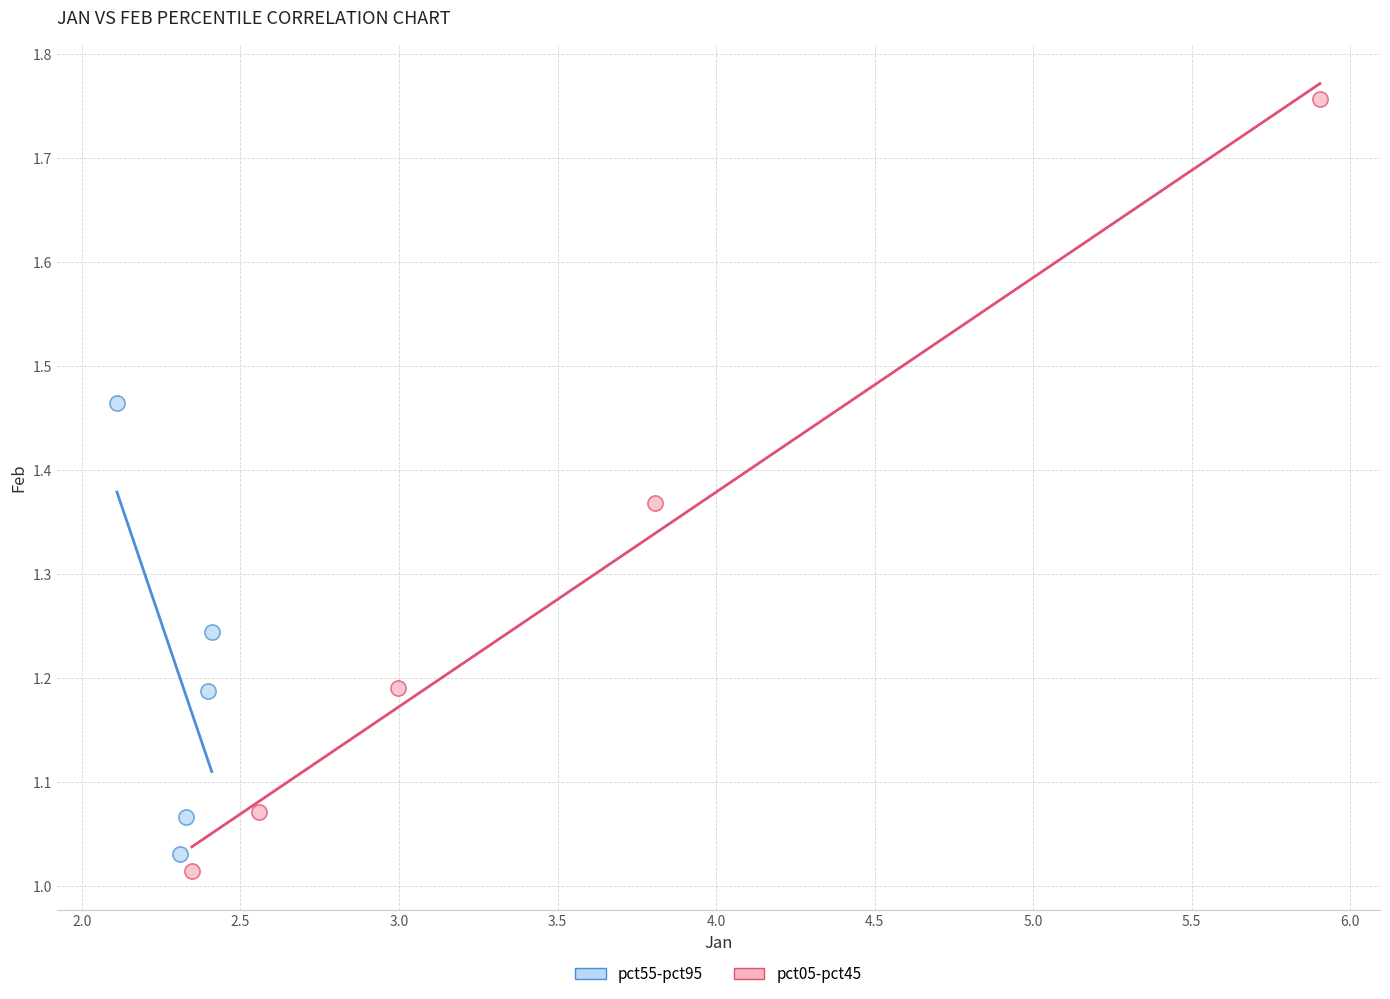

Which series has the largest Y range (max minus min)?

pct05-pct45